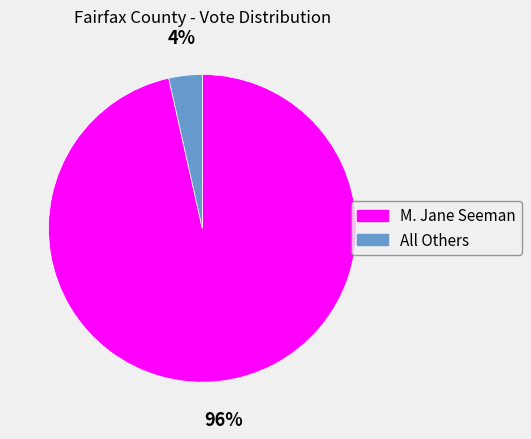

Rank the categories by value from lowest to highest.

All Others, M. Jane Seeman